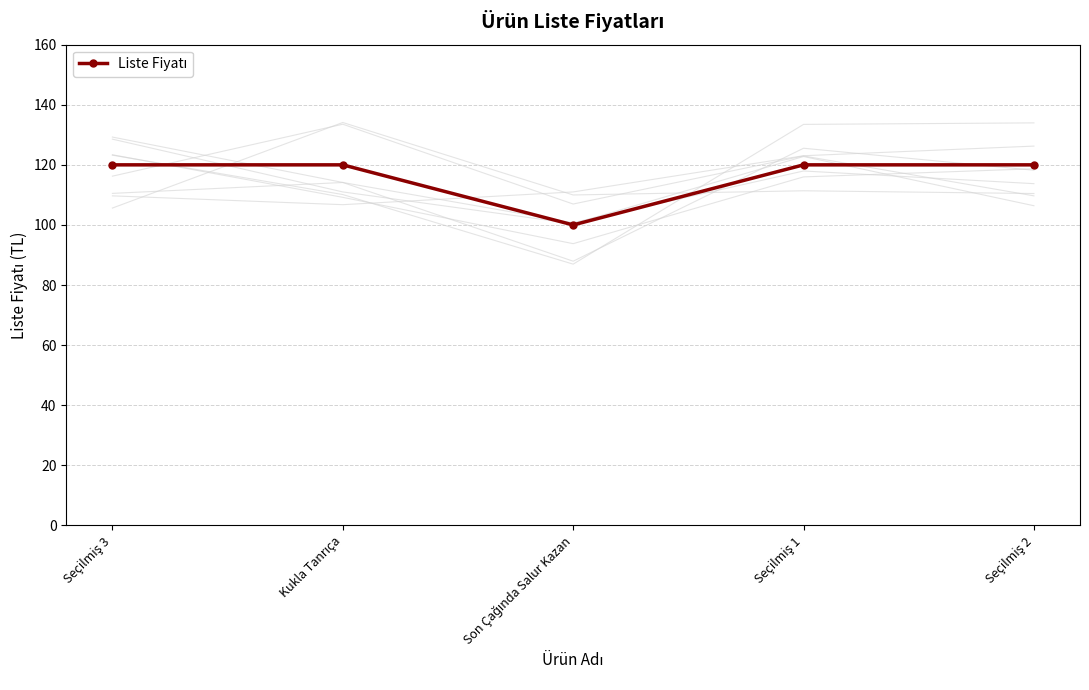

What is the approximate value at Kukla Tanrıça, to the nearest 10?

120